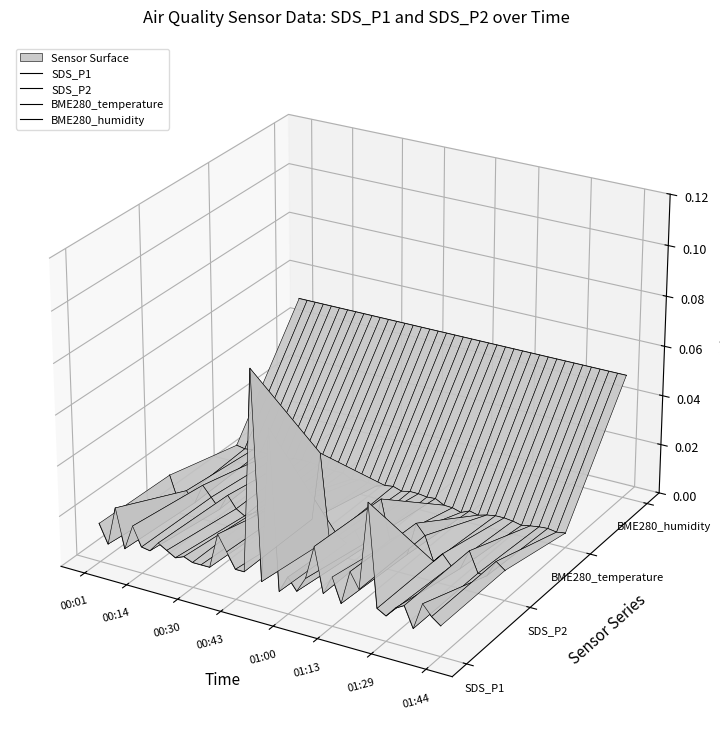

Where is the first local maximum for SDS_P1?

00:30